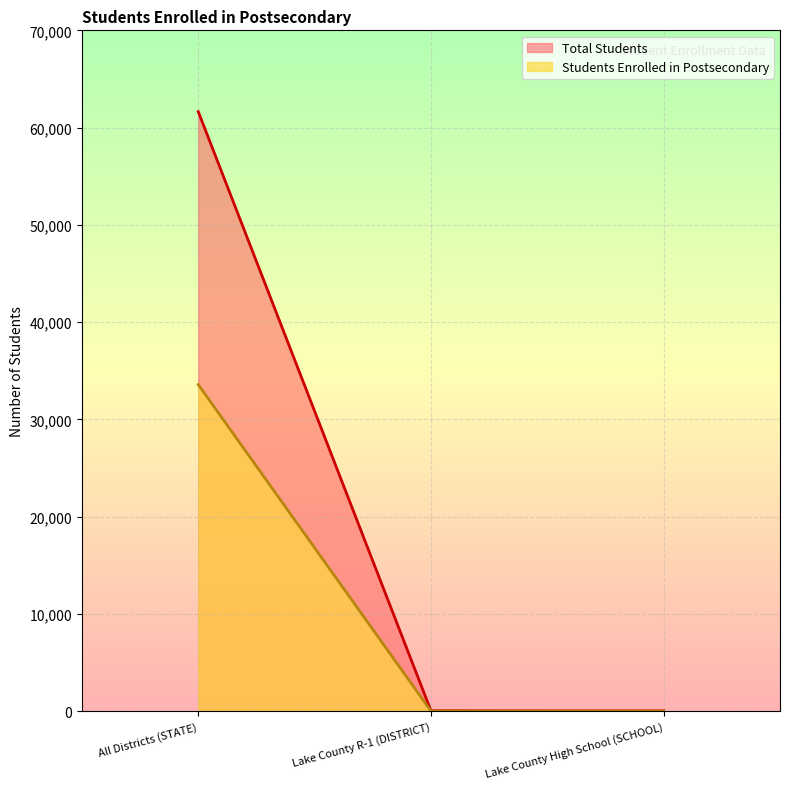

What is the sum of the Total Students values at Lake County R-1 (DISTRICT) and All Districts (STATE)?

61698